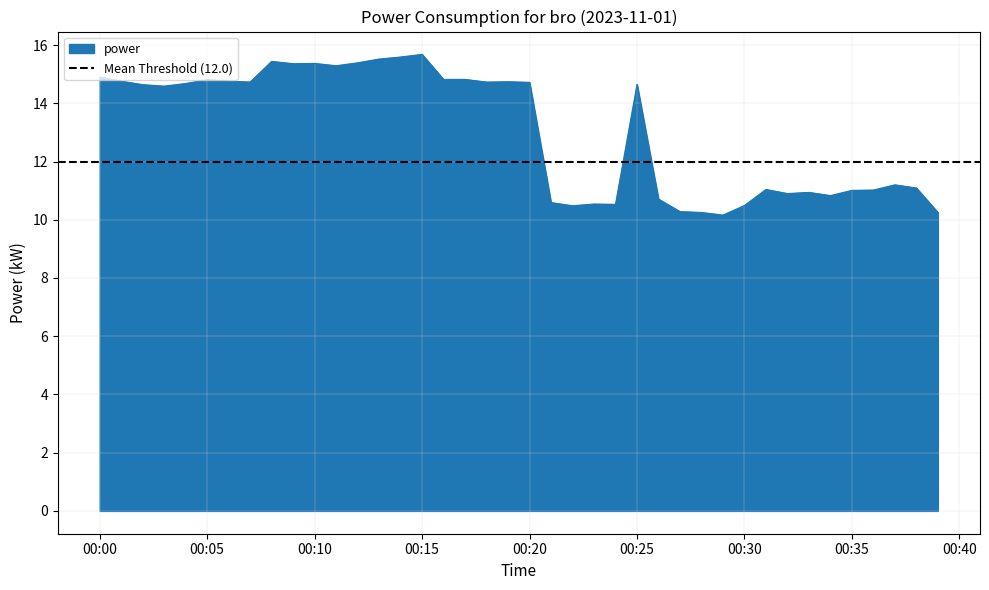

Between 2023-11-01T00:26:00 and 2023-11-01T00:19:00, which is larger?

2023-11-01T00:19:00